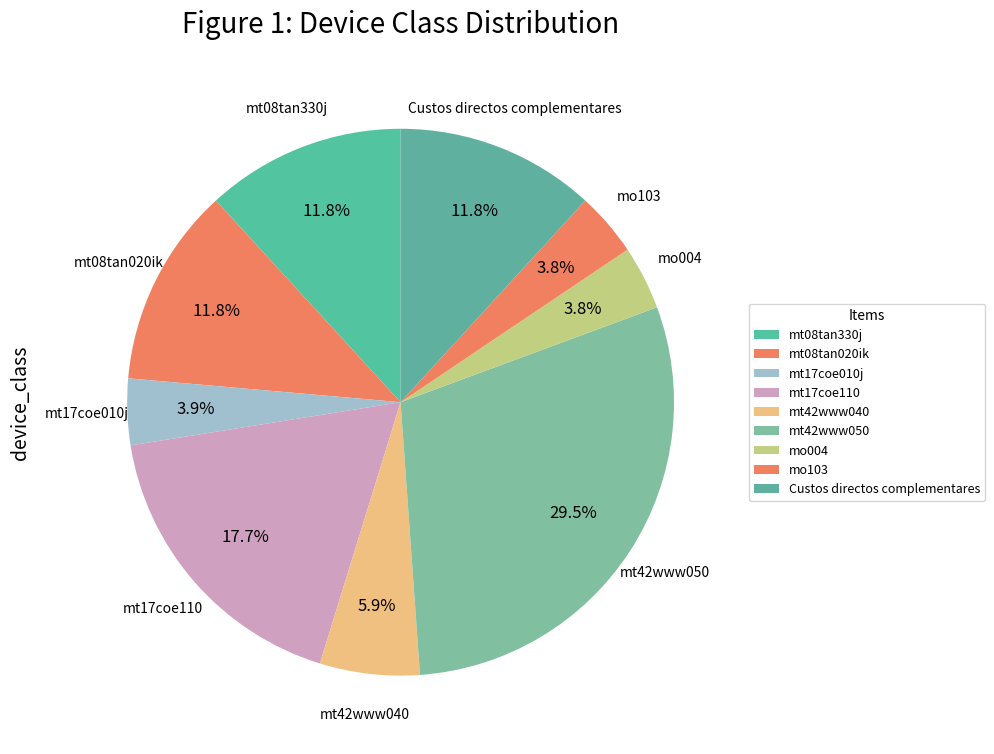

Which slice is the largest?

mt42www050